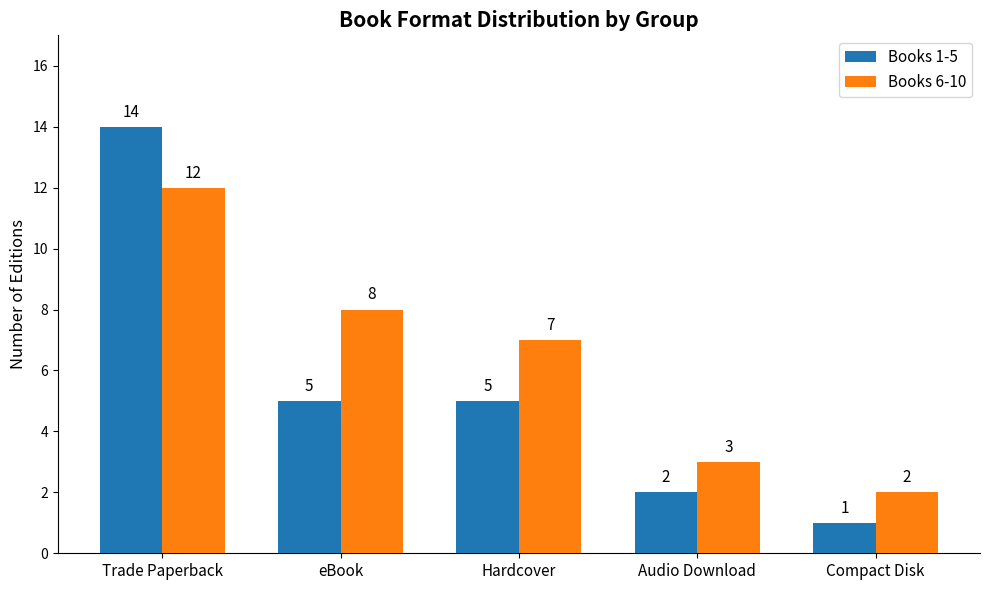

Are the bars grouped side by side (vs. stacked)?

Yes